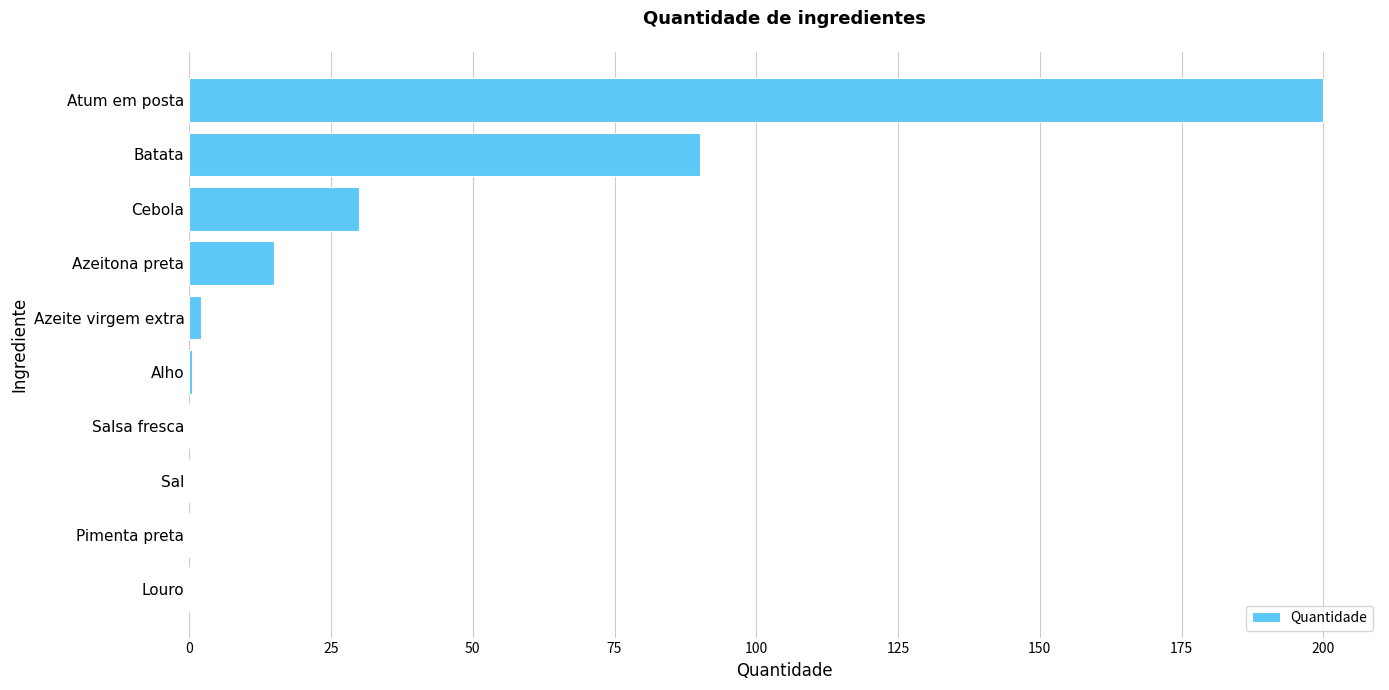

Is it true that the value at Cebola is 10.3?

False